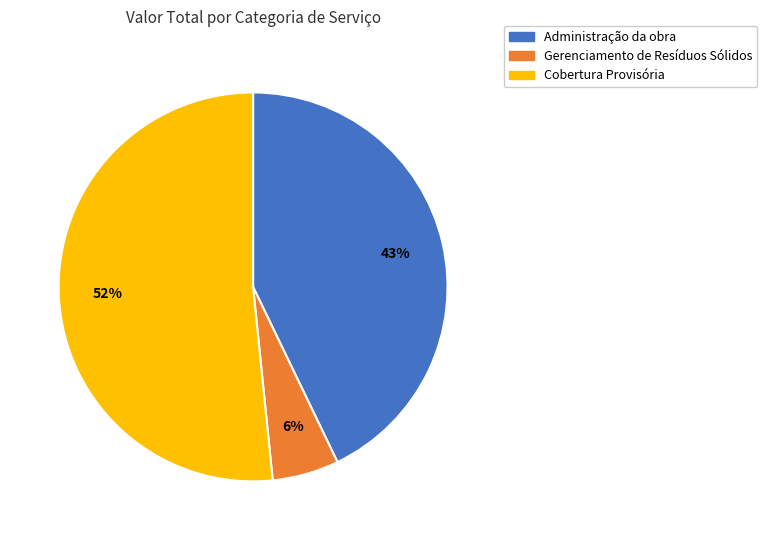

Combined, do Administração da obra and Cobertura Provisória account for over 50%?

Yes